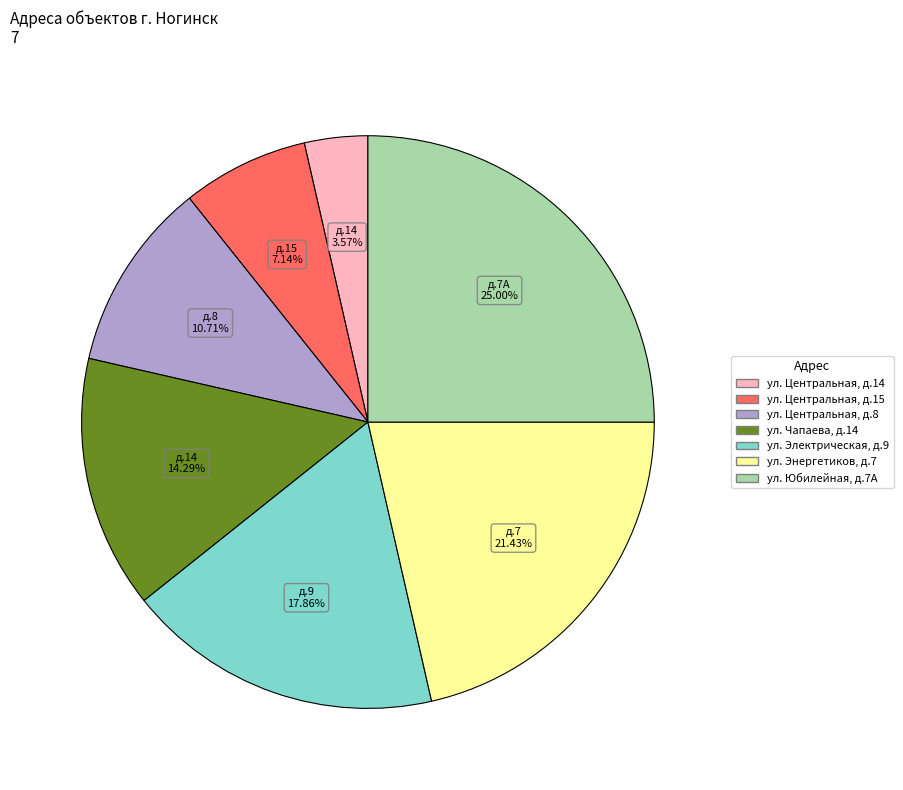

Is there a majority slice in this chart?

No